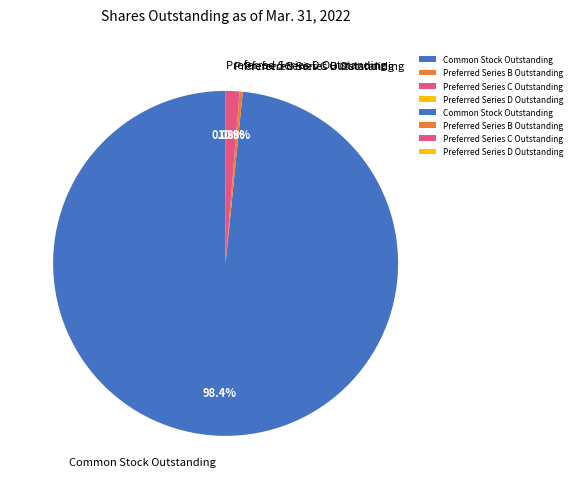

To the nearest percent, what is the combined percentage of Preferred Series C Outstanding and Common Stock Outstanding?

100%